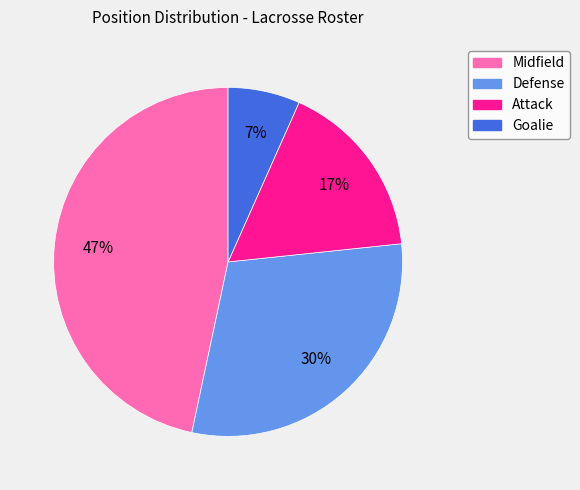

To the nearest percent, what is the difference between the largest and smallest slice percentages?

40%